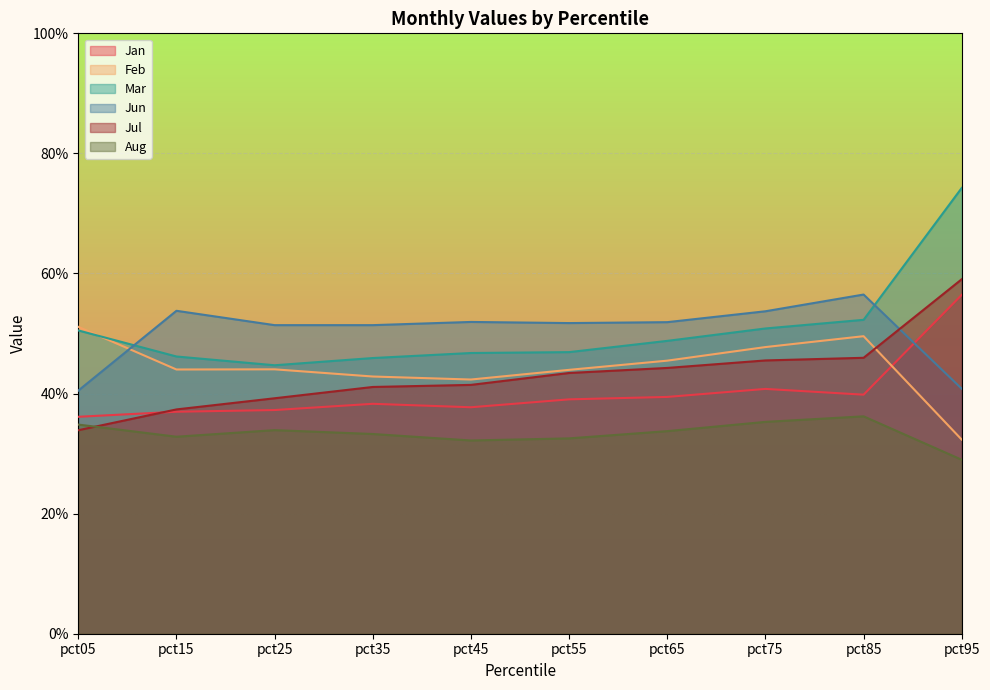

Reading left to right, list all the values displayed in this chart.

Jan: 0.4	0.4	0.4	0.4	0.4	0.4	0.4	0.4	0.4	0.6
Feb: 0.5	0.4	0.4	0.4	0.4	0.4	0.5	0.5	0.5	0.3
Mar: 0.5	0.5	0.4	0.5	0.5	0.5	0.5	0.5	0.5	0.7
Jun: 0.4	0.5	0.5	0.5	0.5	0.5	0.5	0.5	0.6	0.4
Jul: 0.3	0.4	0.4	0.4	0.4	0.4	0.4	0.5	0.5	0.6
Aug: 0.3	0.3	0.3	0.3	0.3	0.3	0.3	0.4	0.4	0.3